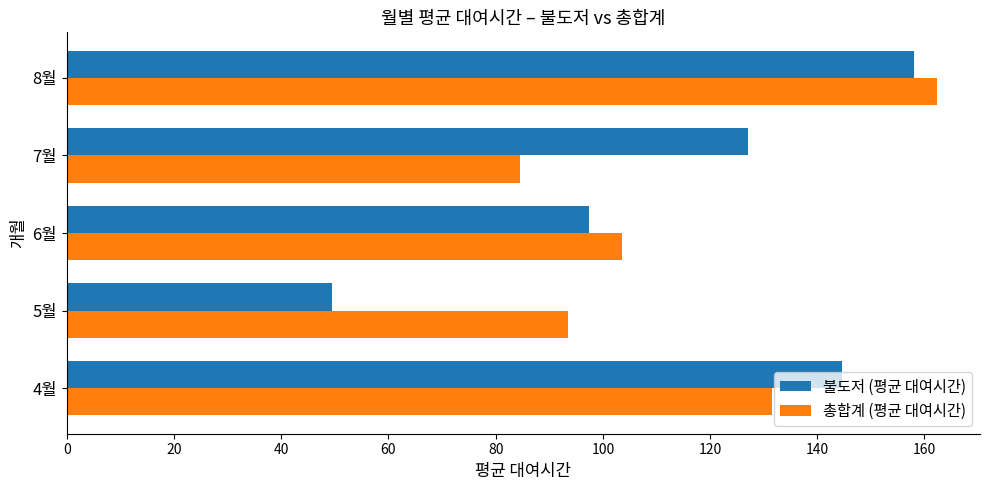

Is it true that 총합계 (평균 대여시간) equals 118.3 at 7월?

False